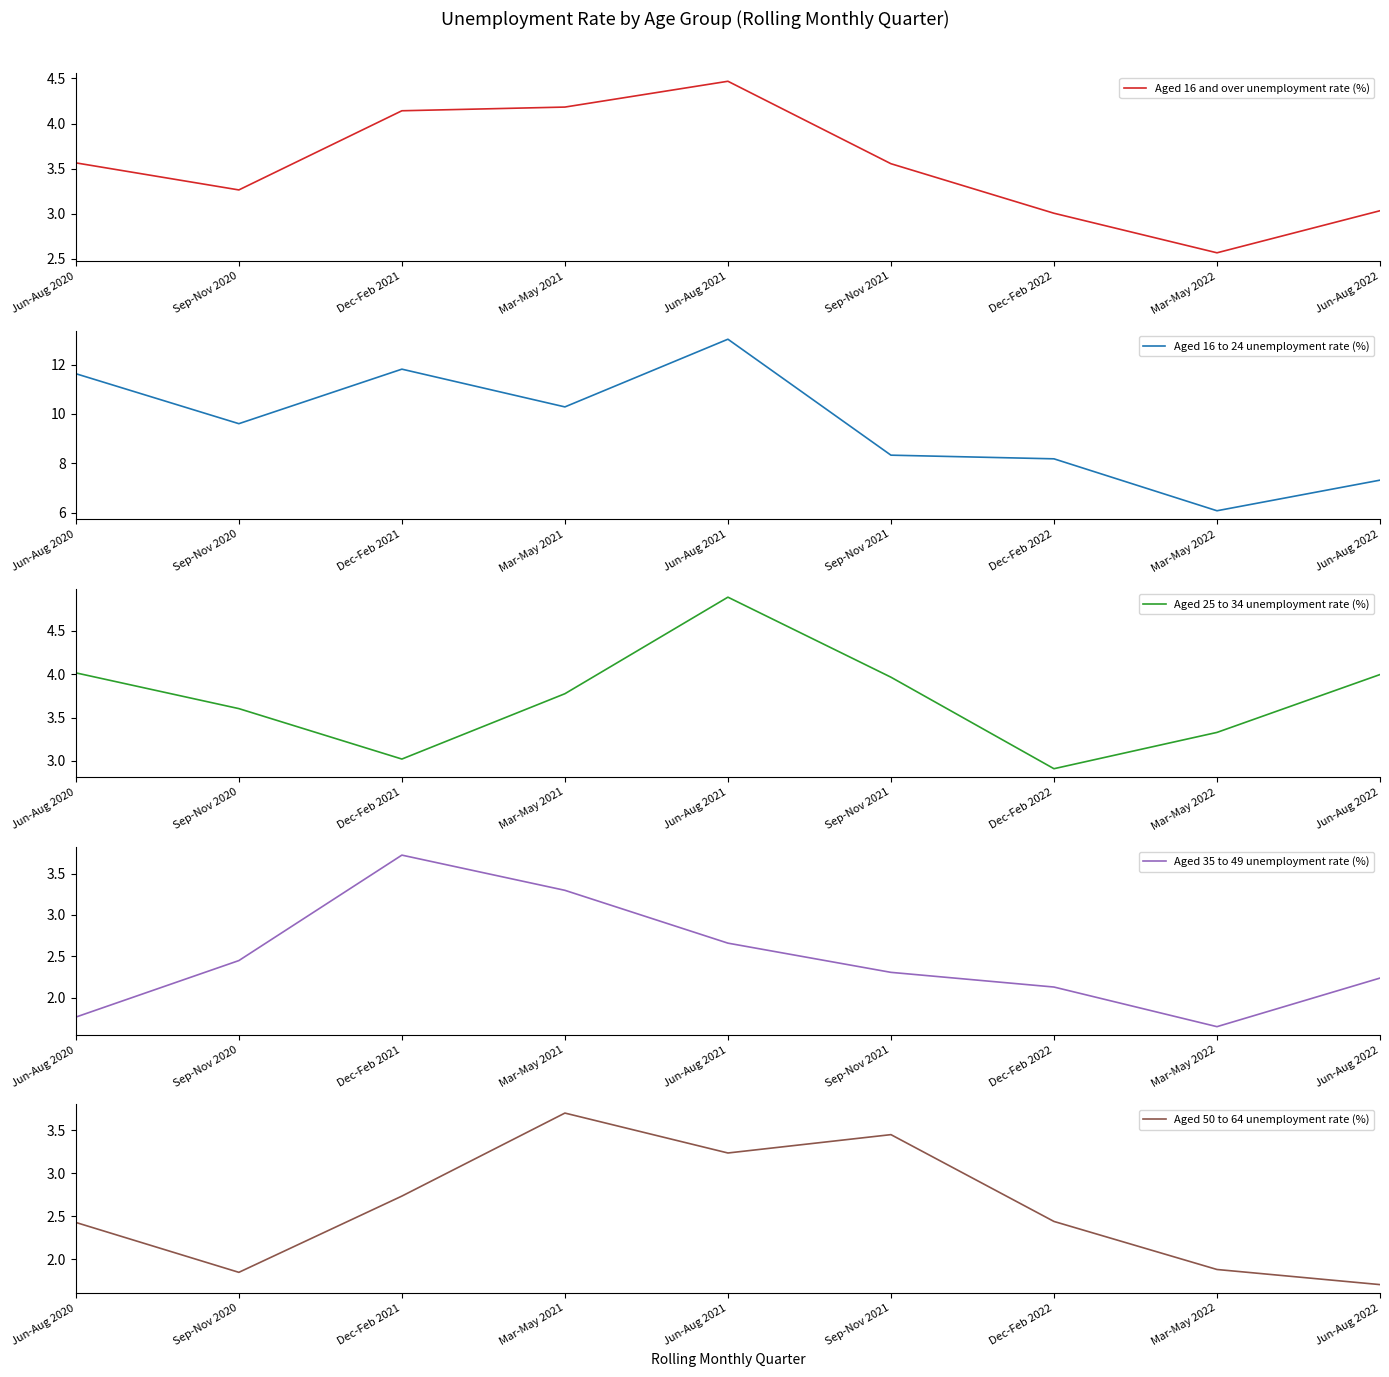

Is the value of Aged 35 to 49 unemployment rate (%) at Mar-May 2021 greater than the value of Aged 50 to 64 unemployment rate (%) at Jun-Aug 2022?

Yes